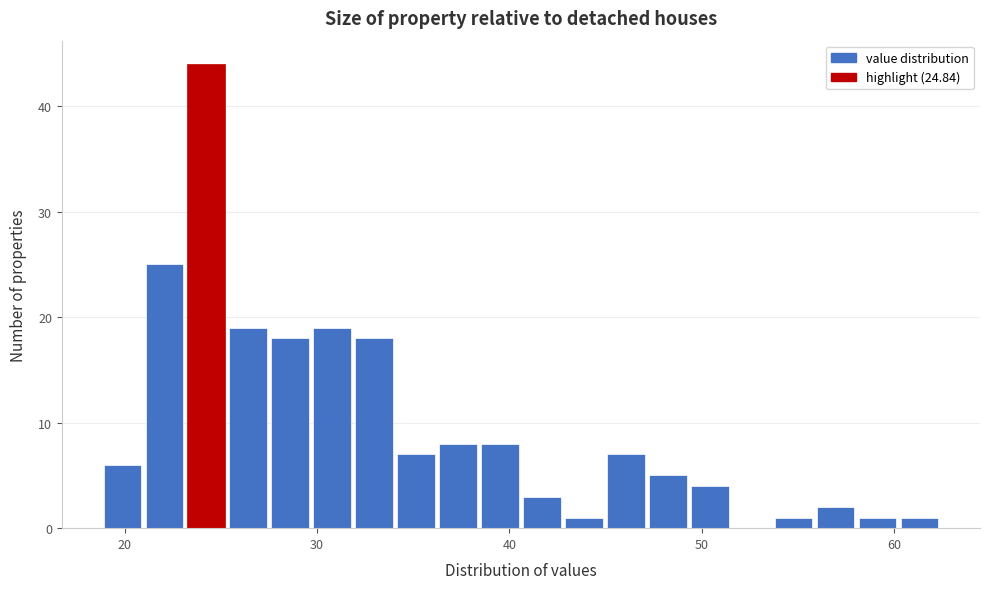

Around what value on the x-axis is the tallest bar? Give the approximate position of its centre, as read against the axis.

24